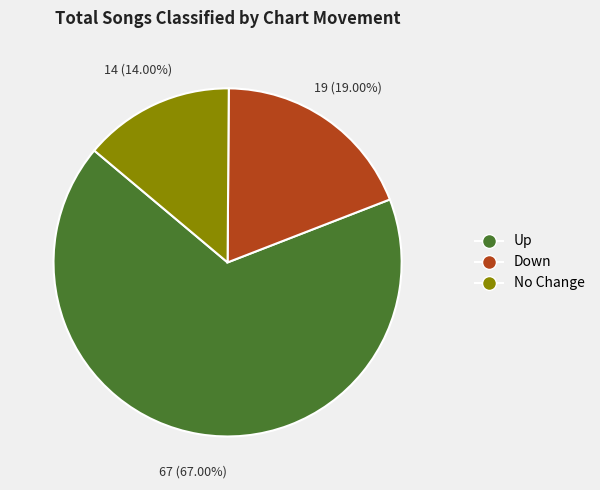

Is there any slice that represents more than half of the pie?

Yes